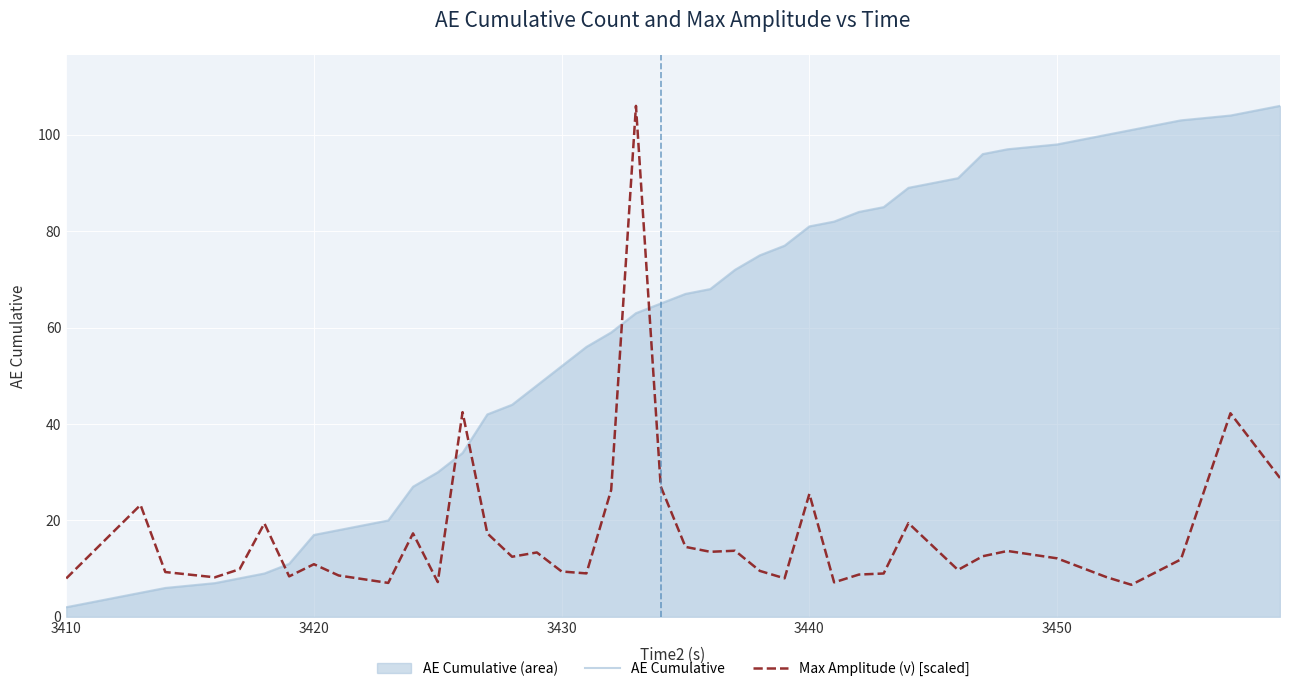

Which series has the largest range (max minus min)?

AE Cumulative